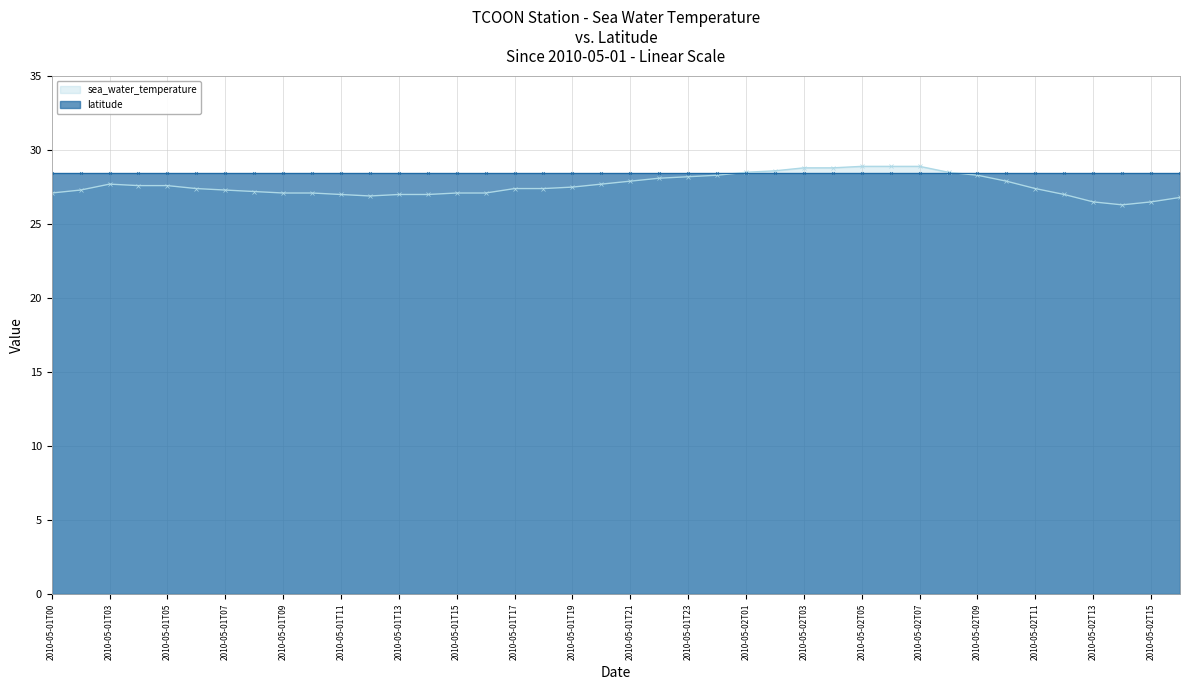

Is it true that sea_water_temperature equals 27.0 at 2010-05-01T13?

True